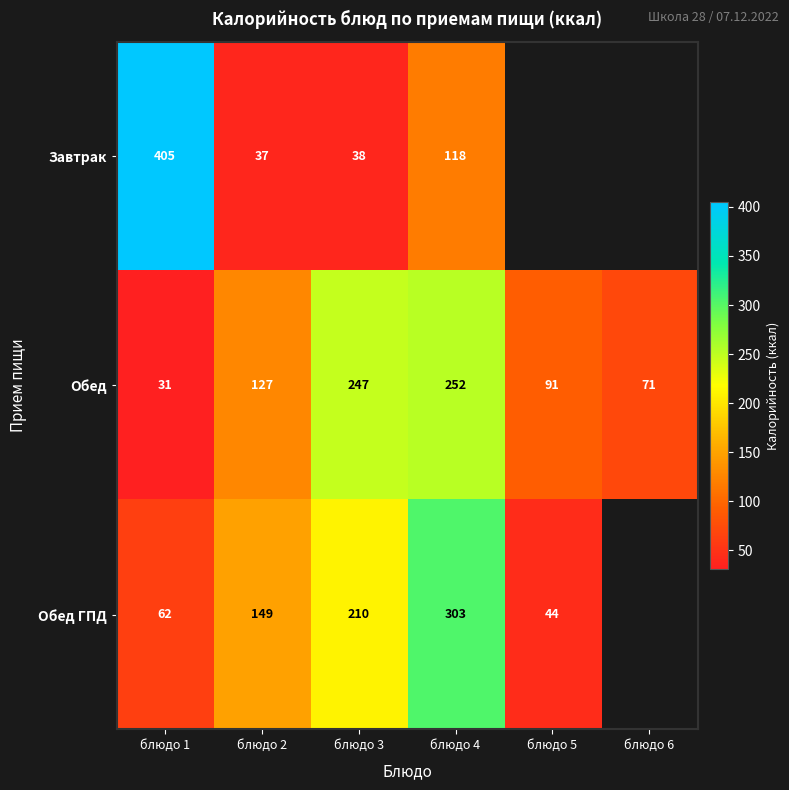

The Завтрак series shows 49.0 at блюдо 2. True or false?

False